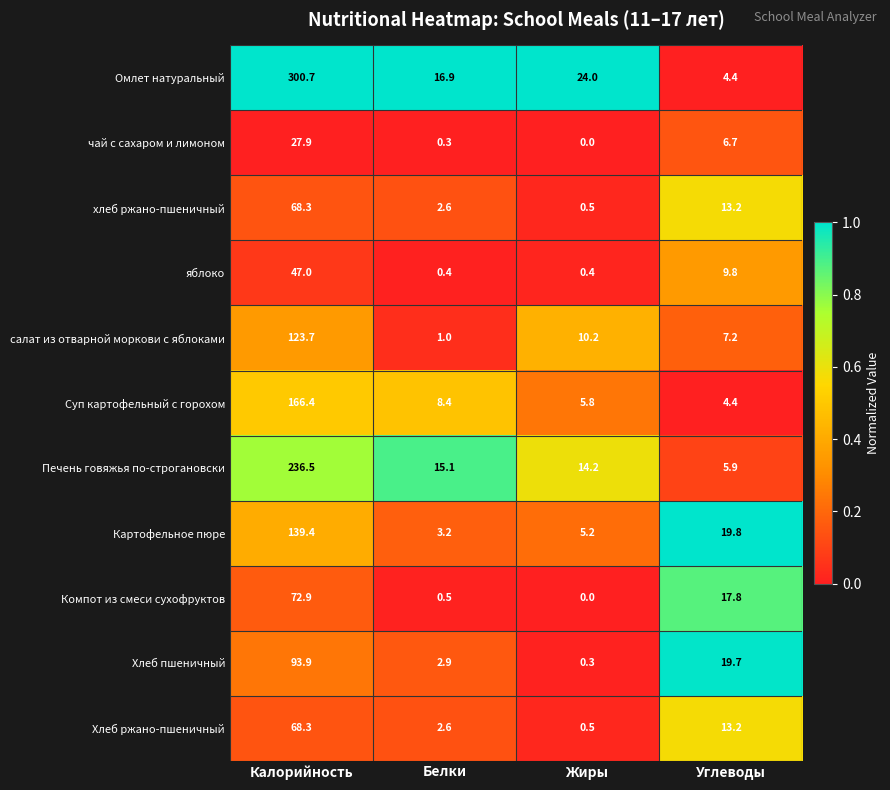

True or false: яблоко has a value of 9.8 at Углеводы.

True